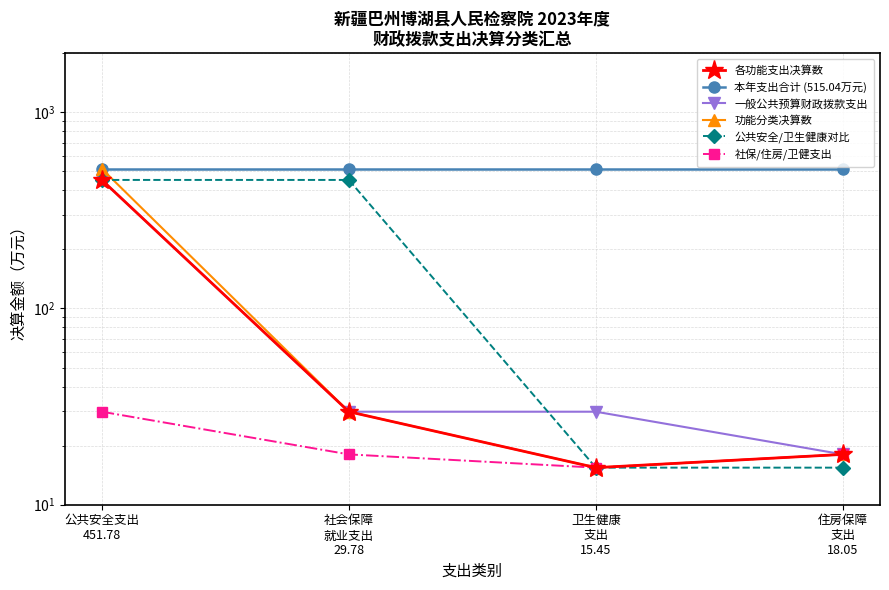

List the labels in order of 社保/住房/卫健支出 value, largest first.

公共安全支出
451.78, 社会保障
就业支出
29.78, 住房保障
支出
18.05, 卫生健康
支出
15.45